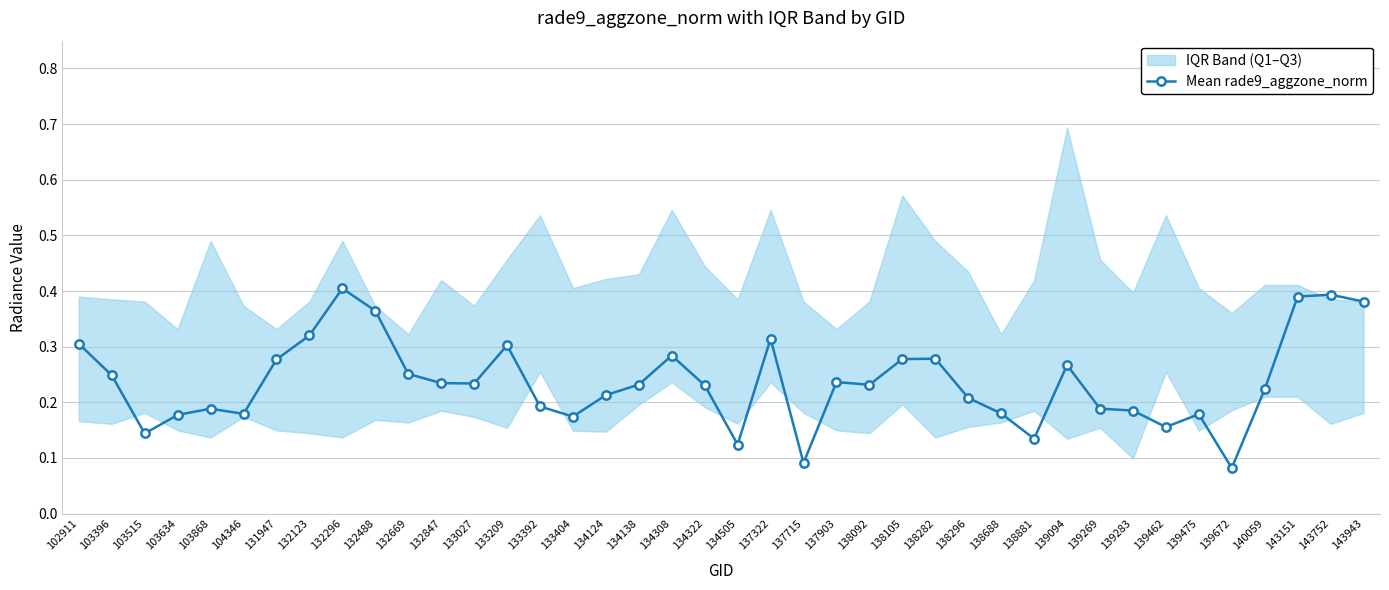

What is the average value?

0.2